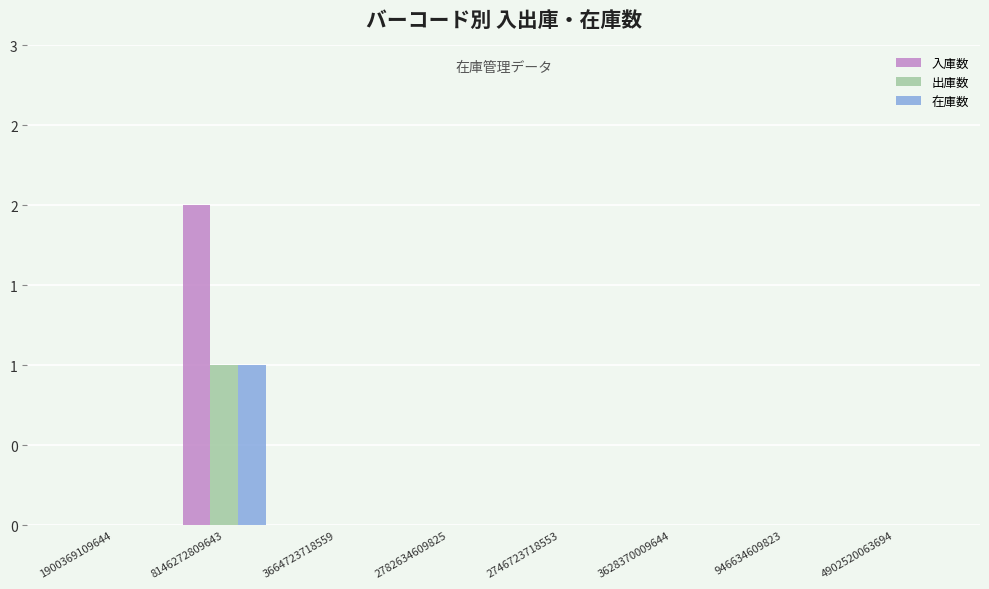

The value of 出庫数 at 4902520063694 is -1. True or false?

False